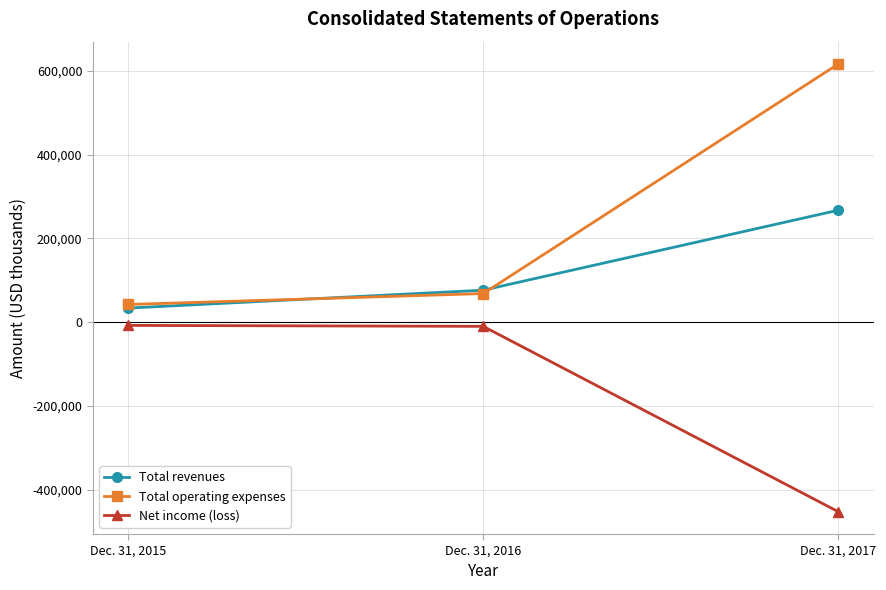

At which label is Total revenues closest to 150581?

Dec. 31, 2016